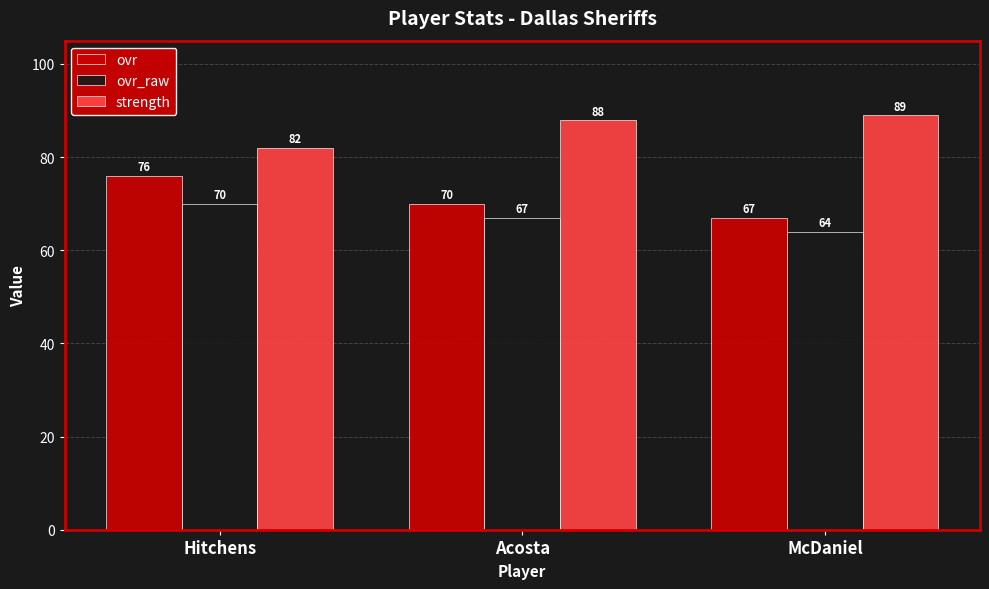

What is the average value of the ovr_raw series?

67